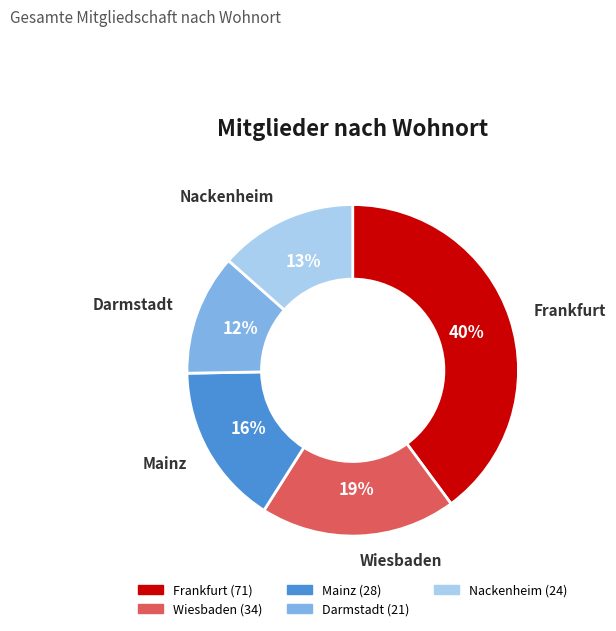

Which slice is the largest?

Frankfurt